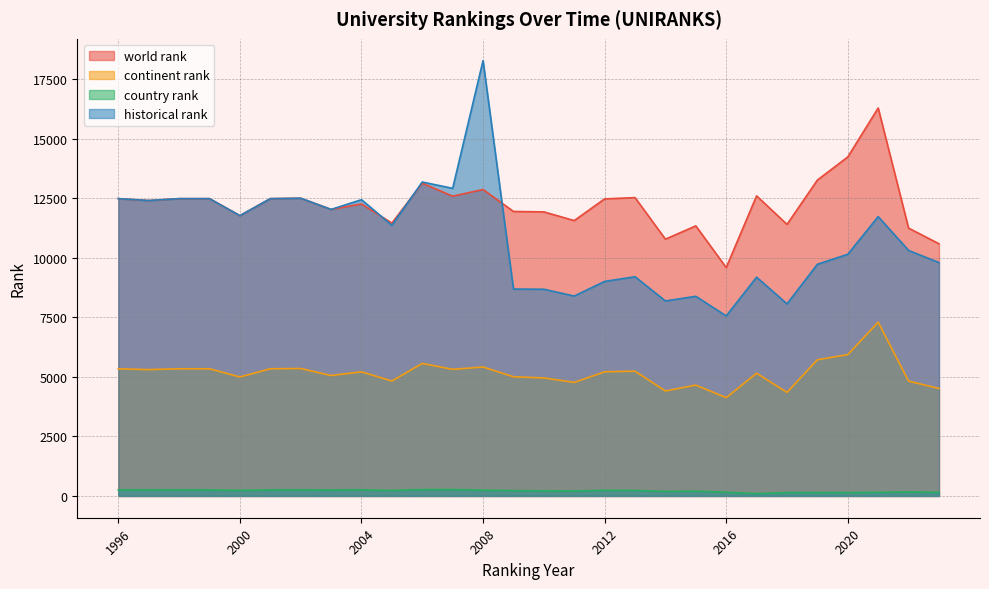

List the labels in order of country rank value, largest first.

2007, 2006, 2004, 1996, 1997, 1998, 1999, 2001, 2002, 2003, 2008, 2012, 2000, 2005, 2013, 2009, 2010, 2011, 2015, 2014, 2022, 2016, 2021, 2023, 2018, 2020, 2019, 2017